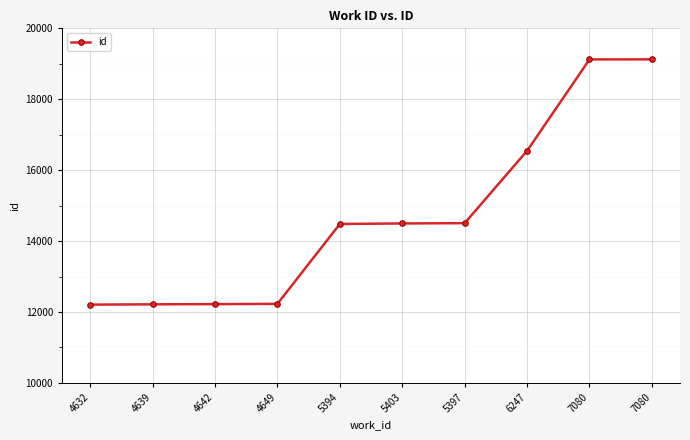

How many lines are shown in the chart?

1